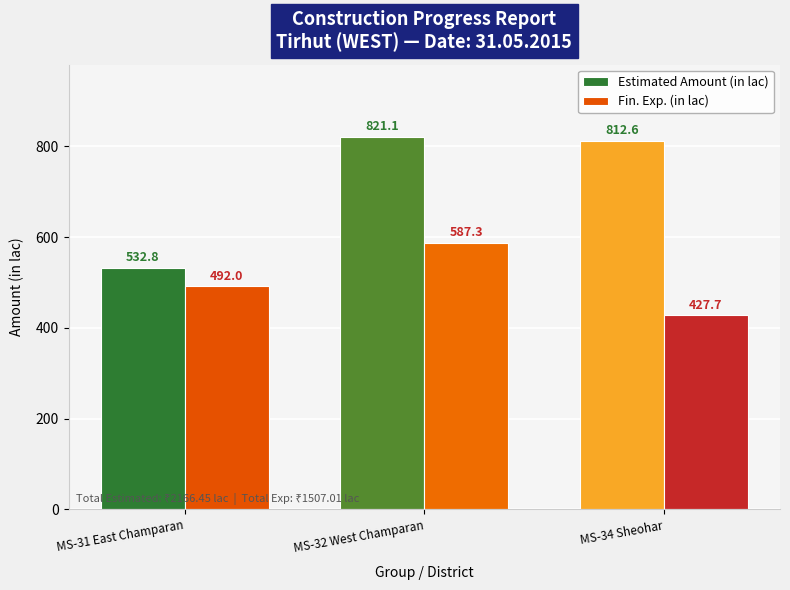

The Estimated Amount (in lac) series shows 1141.8 at MS-34 Sheohar. True or false?

False